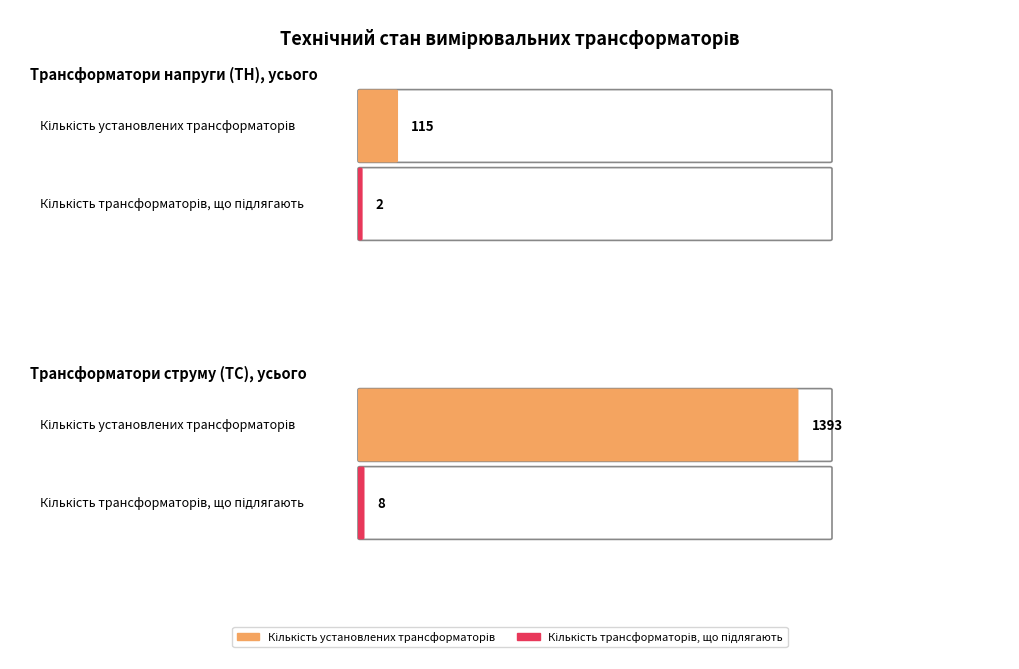

Are the bars grouped side by side (vs. stacked)?

Yes